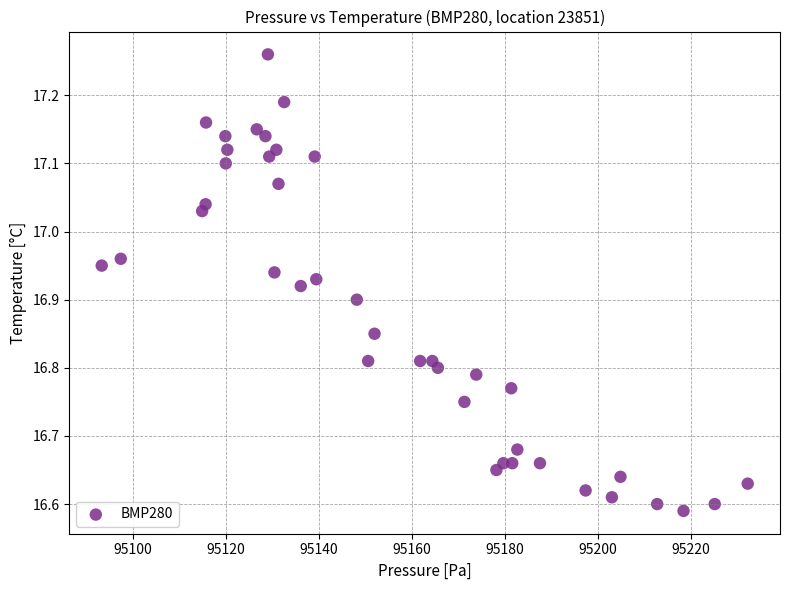

What is the range of X values (max minus min)?

139.0